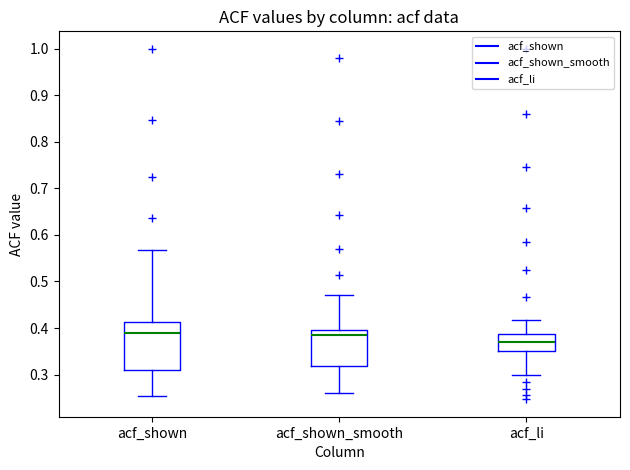

Reading left to right, transcribe this box plot: for each box, give where its median line is, the range the box spans, and where its two whiskers end, as read against the y-axis. The values are not printed on the chart, so give them approximately, as read against the axis.

acf_shown: median 0.39, box 0.31 to 0.41, whiskers 0.25 to 0.57
acf_shown_smooth: median 0.39, box 0.32 to 0.40, whiskers 0.26 to 0.47
acf_li: median 0.37, box 0.35 to 0.39, whiskers 0.30 to 0.42